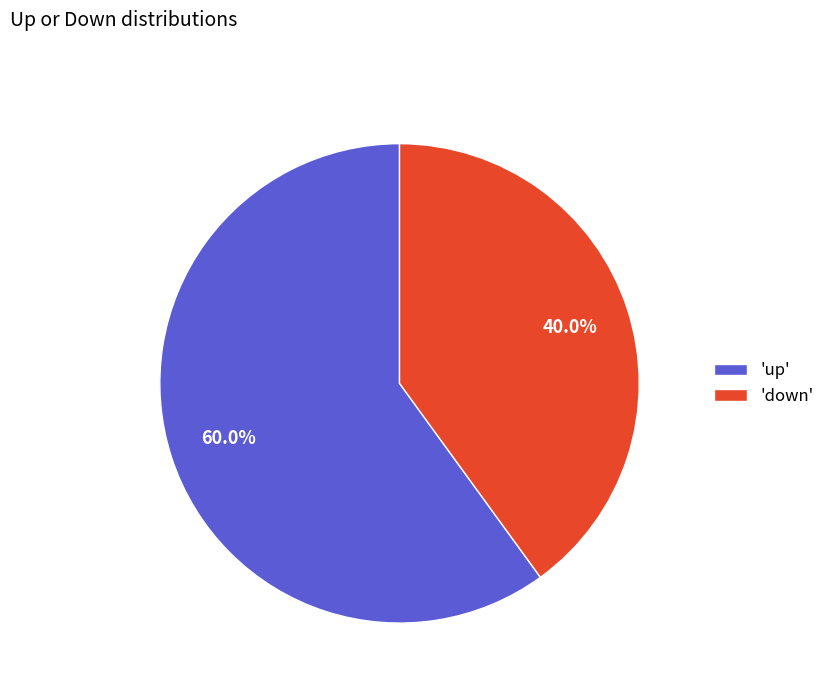

Count the number of slices in the pie.

2